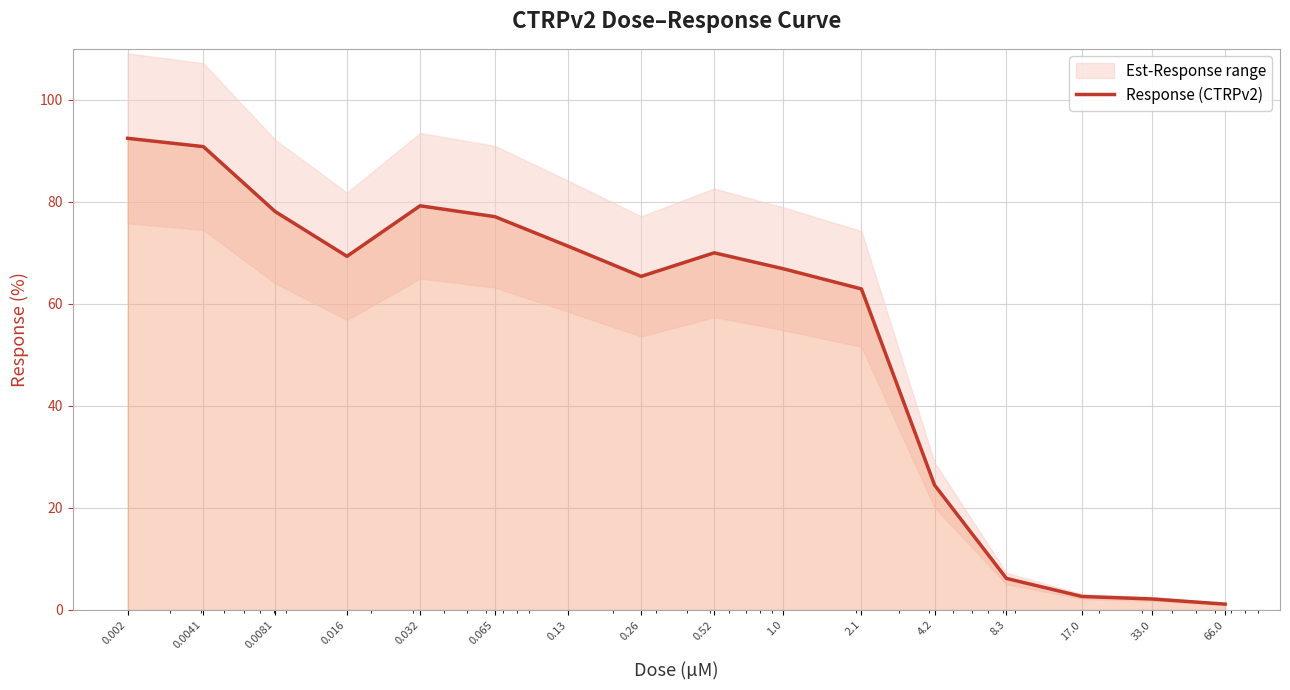

Reading left to right, list all the values displayed in this chart.

0.002=92.5	0.0041=90.8	0.0081=78.1	0.016=69.3	0.032=79.2	0.065=77.1	0.13=71.3	0.26=65.4	0.52=70.0	1.0=66.9	2.1=62.9	4.2=24.5	8.3=6.2	17.0=2.6	33.0=2.2	66.0=1.1